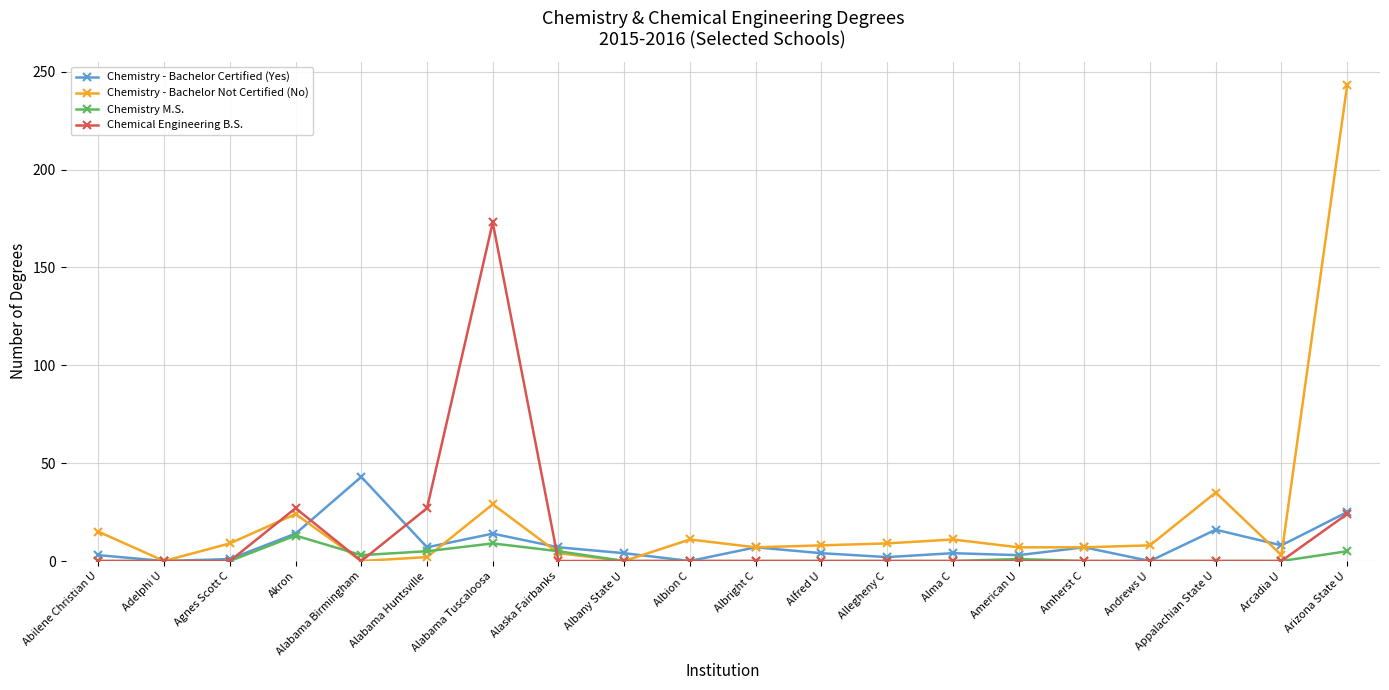

True or false: Chemistry M.S. has more than 0 points higher than both neighbors.

True